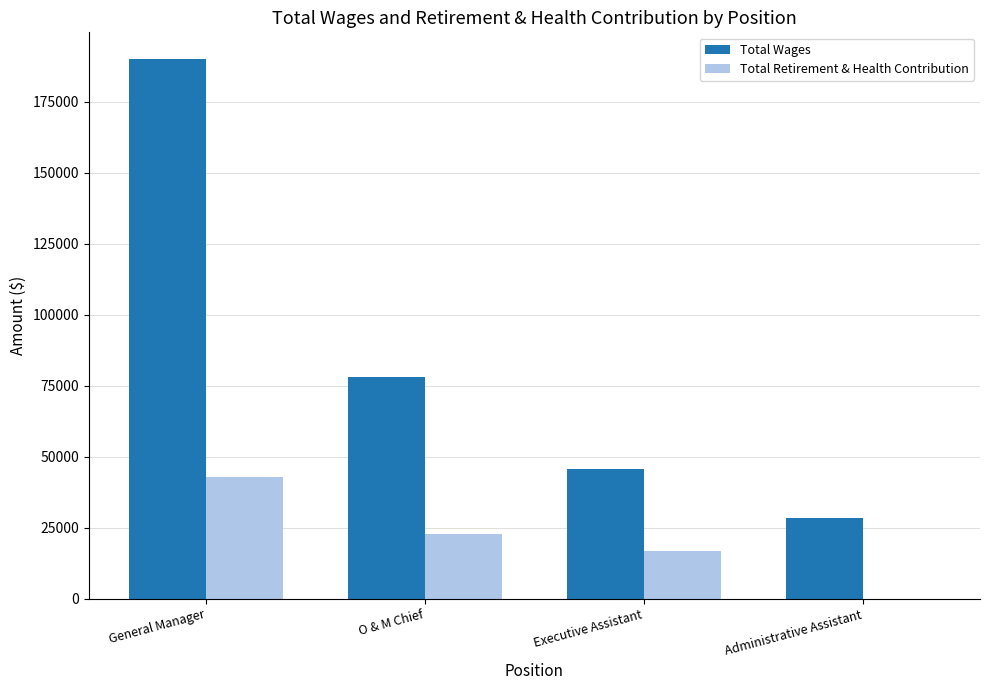

What is the difference between the Total Retirement & Health Contribution values at O & M Chief and General Manager?

20170